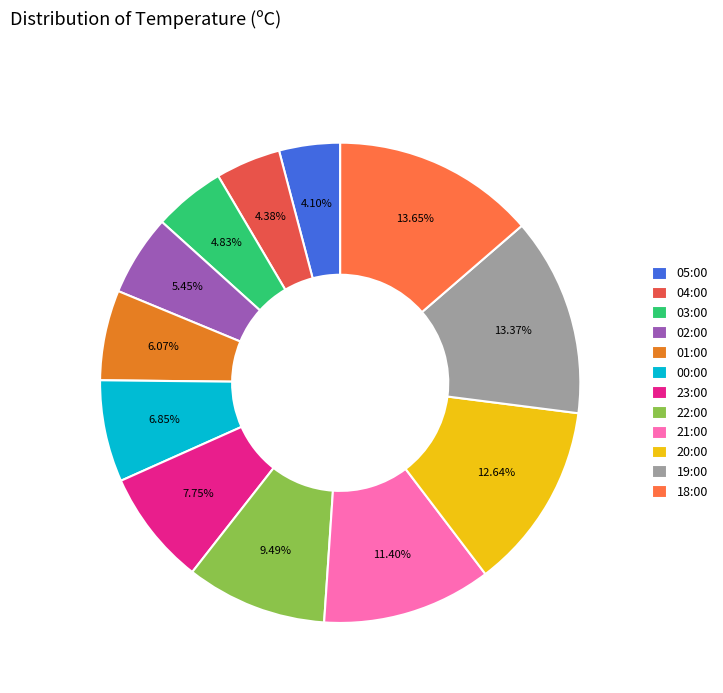

Does 04:00 represent more than half of the total?

No